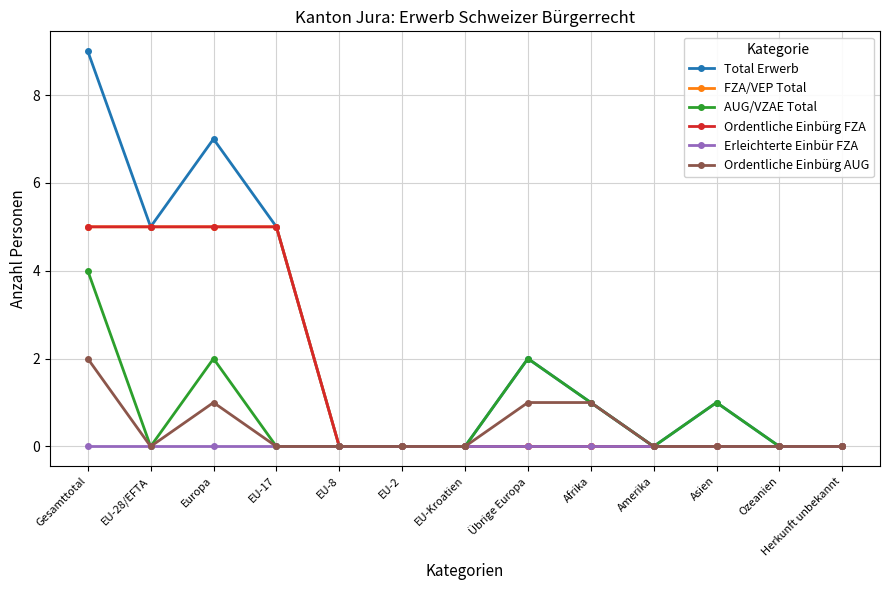

What is the label of the 11th point from the left?

Asien